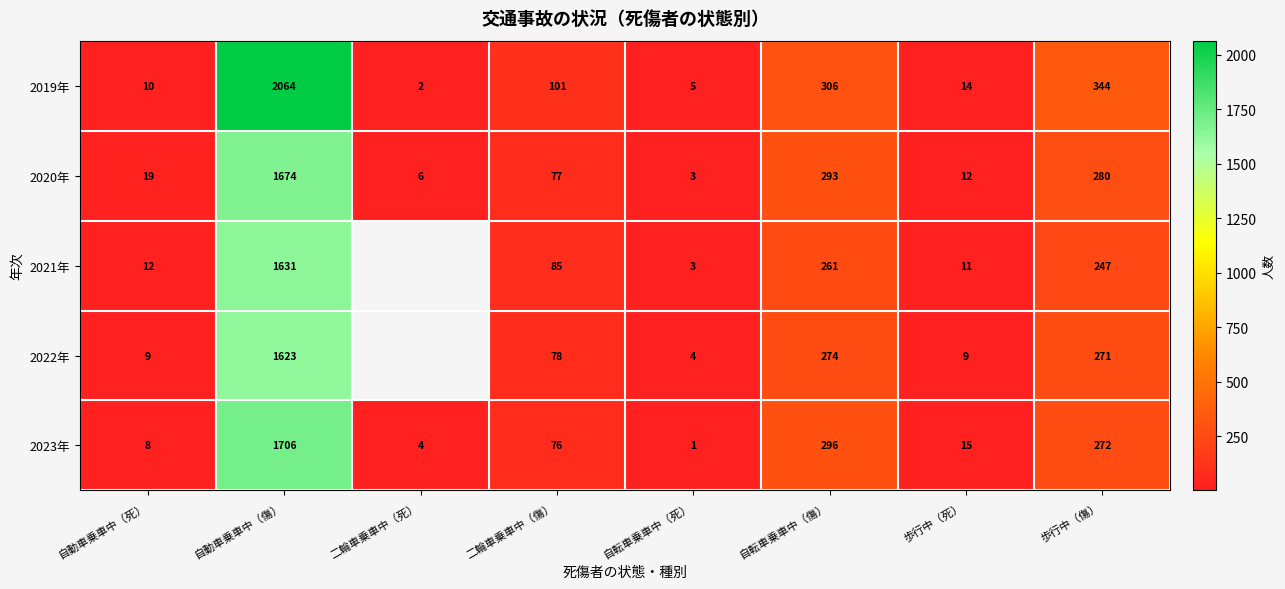

Which label corresponds to the largest value in the chart?

自動車乗車中（傷）